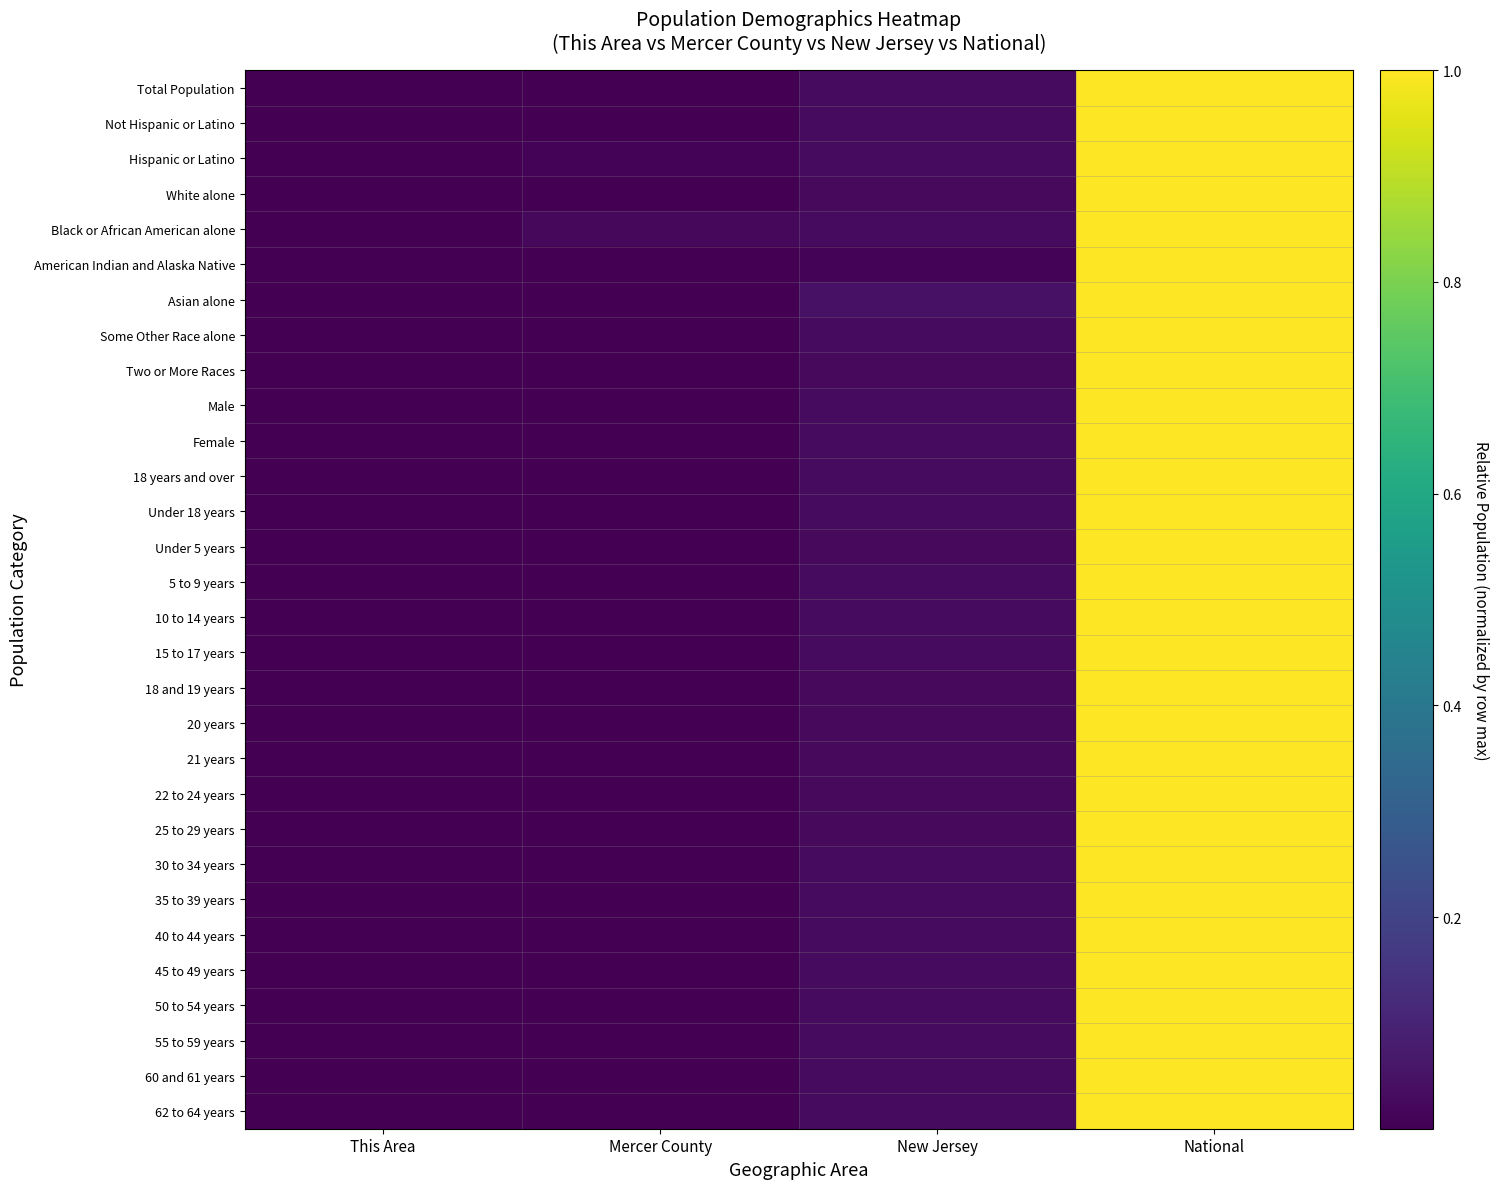

Which series has the largest total across all categories?

Black or African American alone